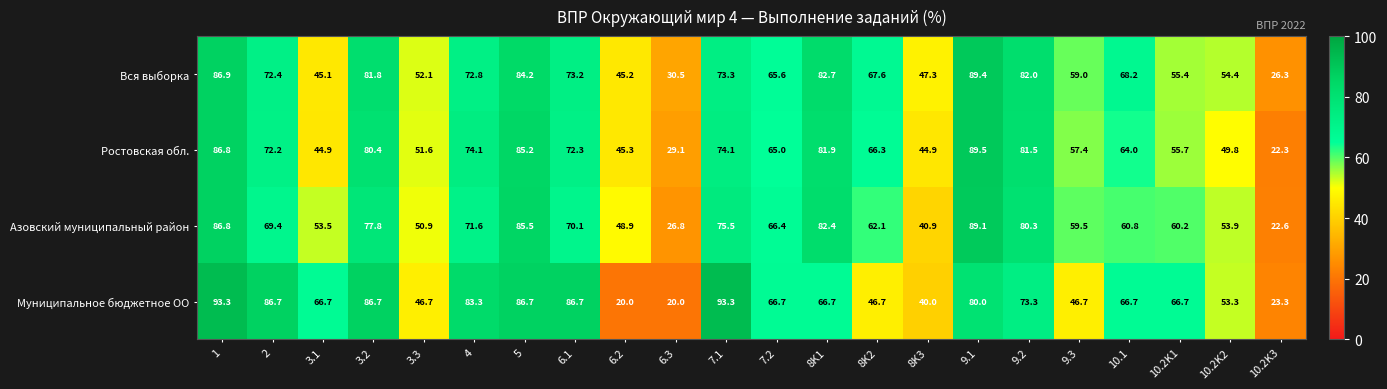

What is the total value across all series at 9.1?

348.0